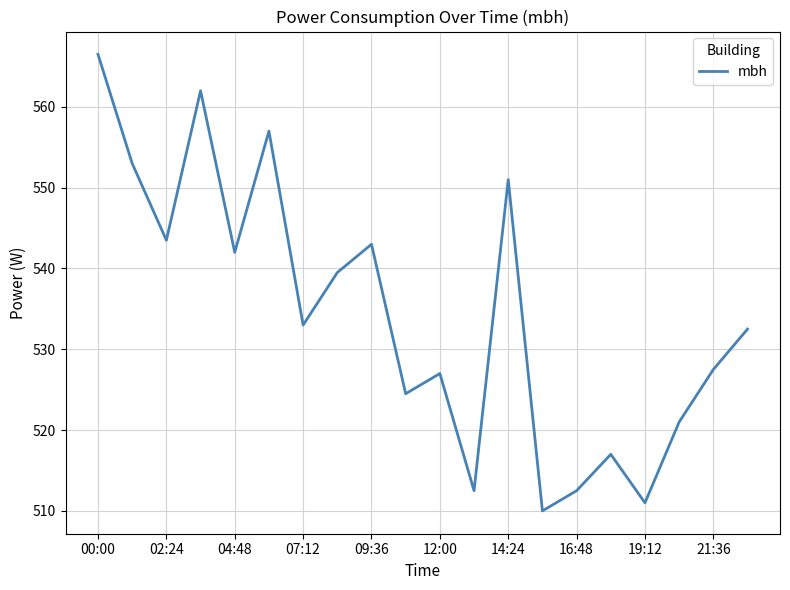

What is the greatest value displayed?

566.5